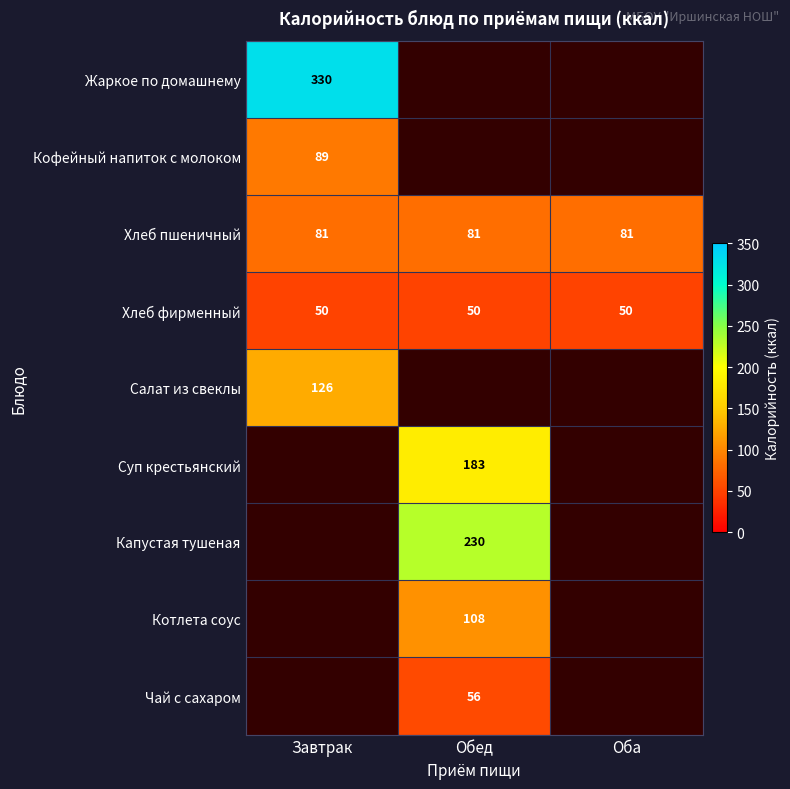

True or false: Салат из свеклы has a value of 126 at Завтрак.

True